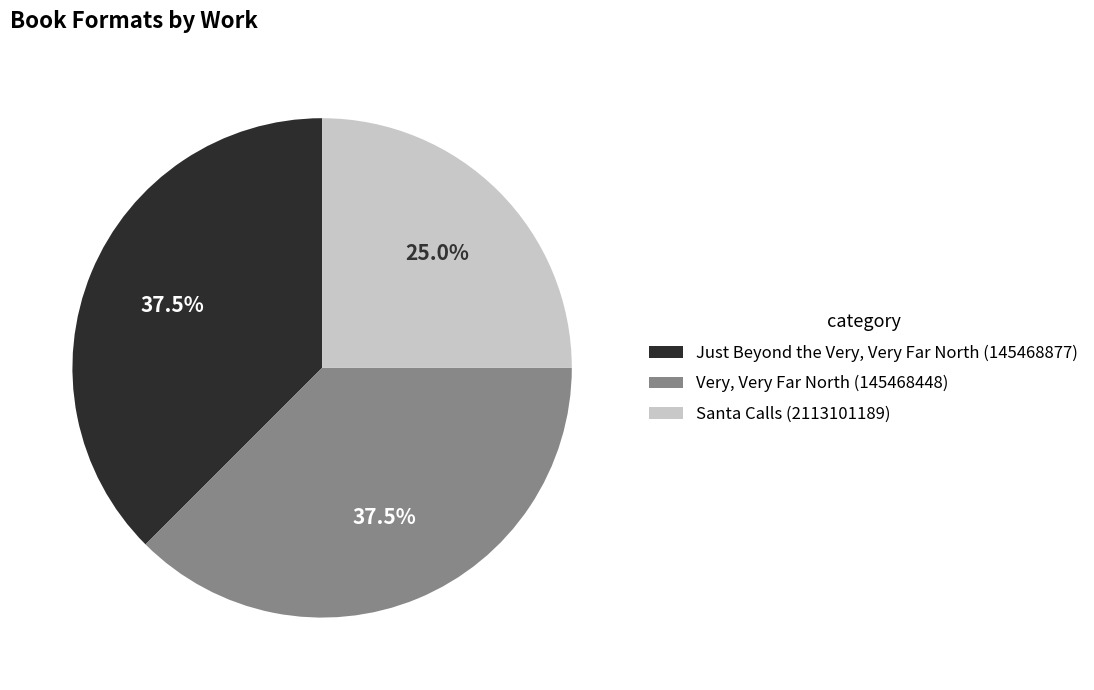

Which slice is the smallest?

Santa Calls (2113101189)